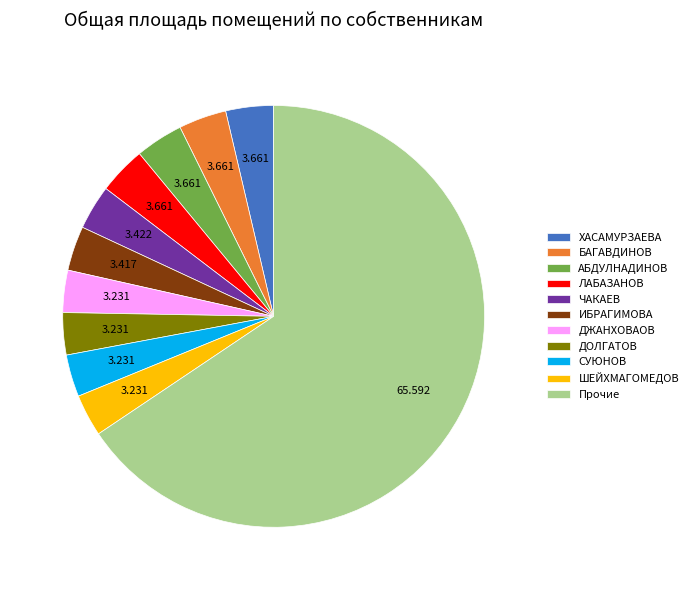

Is the sum of АБДУЛНАДИНОВ and ИБРАГИМОВА greater than half?

No